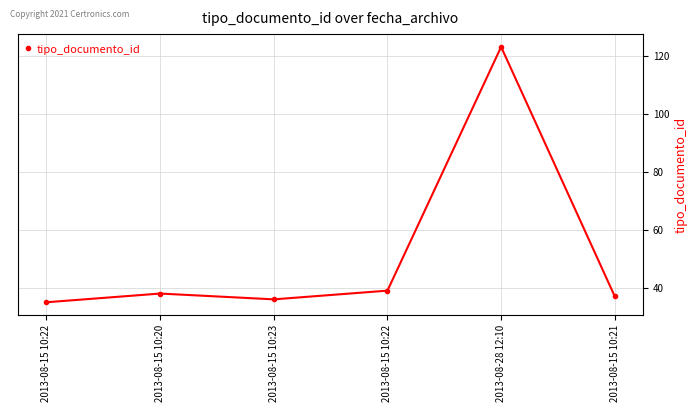

List the labels in order of value, smallest first.

2013-08-15 10:22, 2013-08-15 10:23, 2013-08-15 10:21, 2013-08-15 10:20, 2013-08-15 10:22, 2013-08-28 12:10